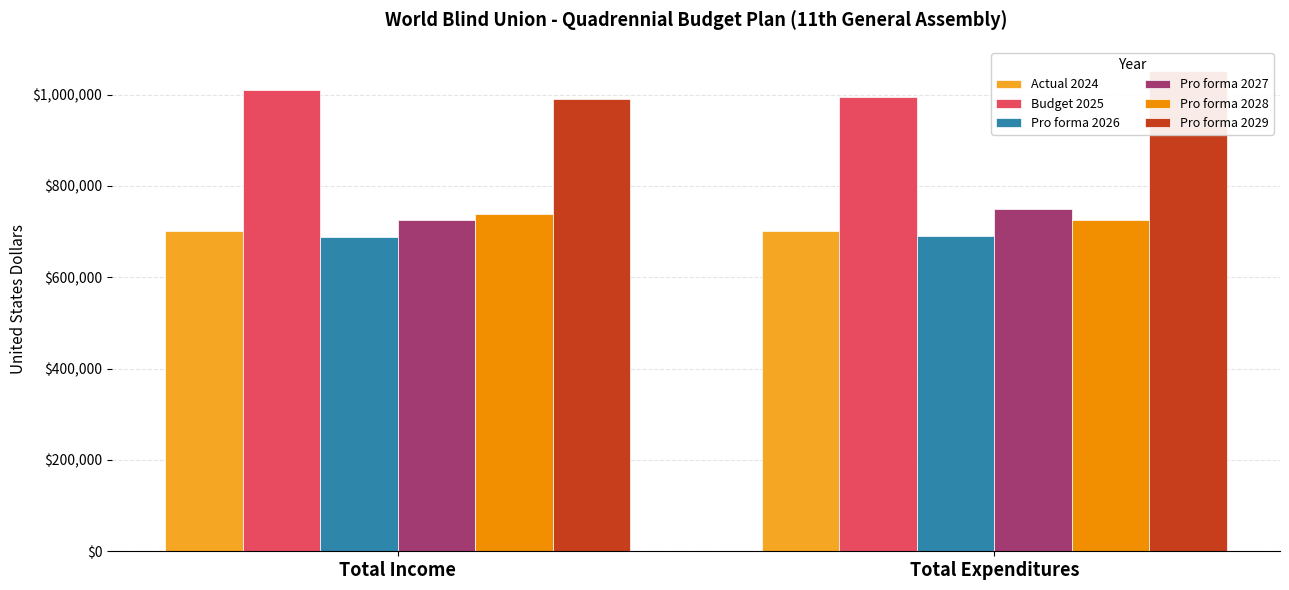

Read the Pro forma 2027 value at Total Income, to the nearest 10.

726000